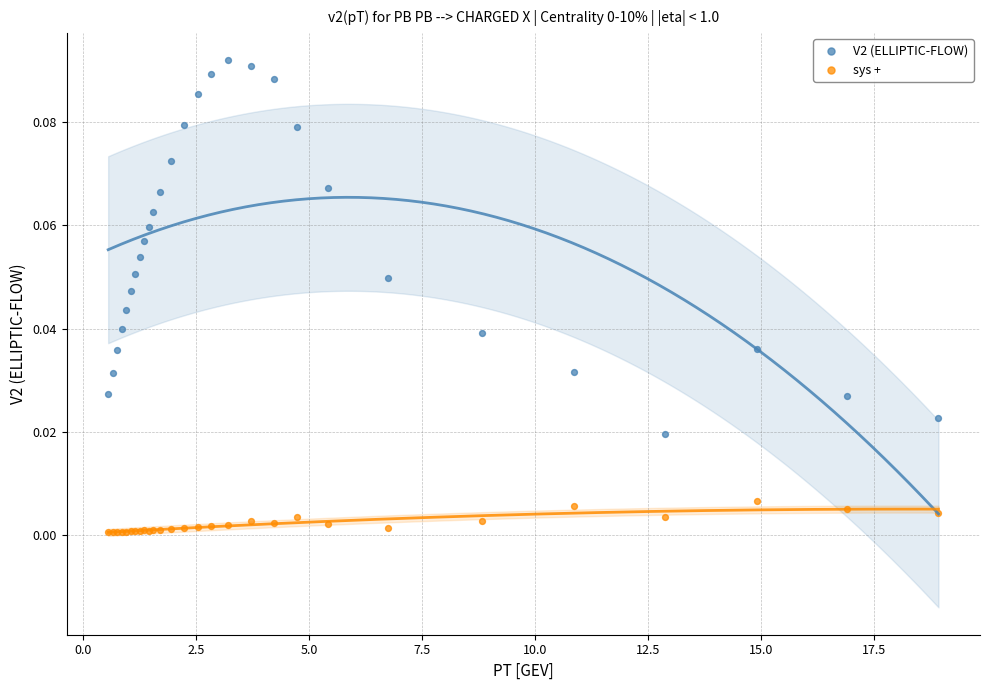

What is the X range (max minus min) for the scatter plot?

18.4